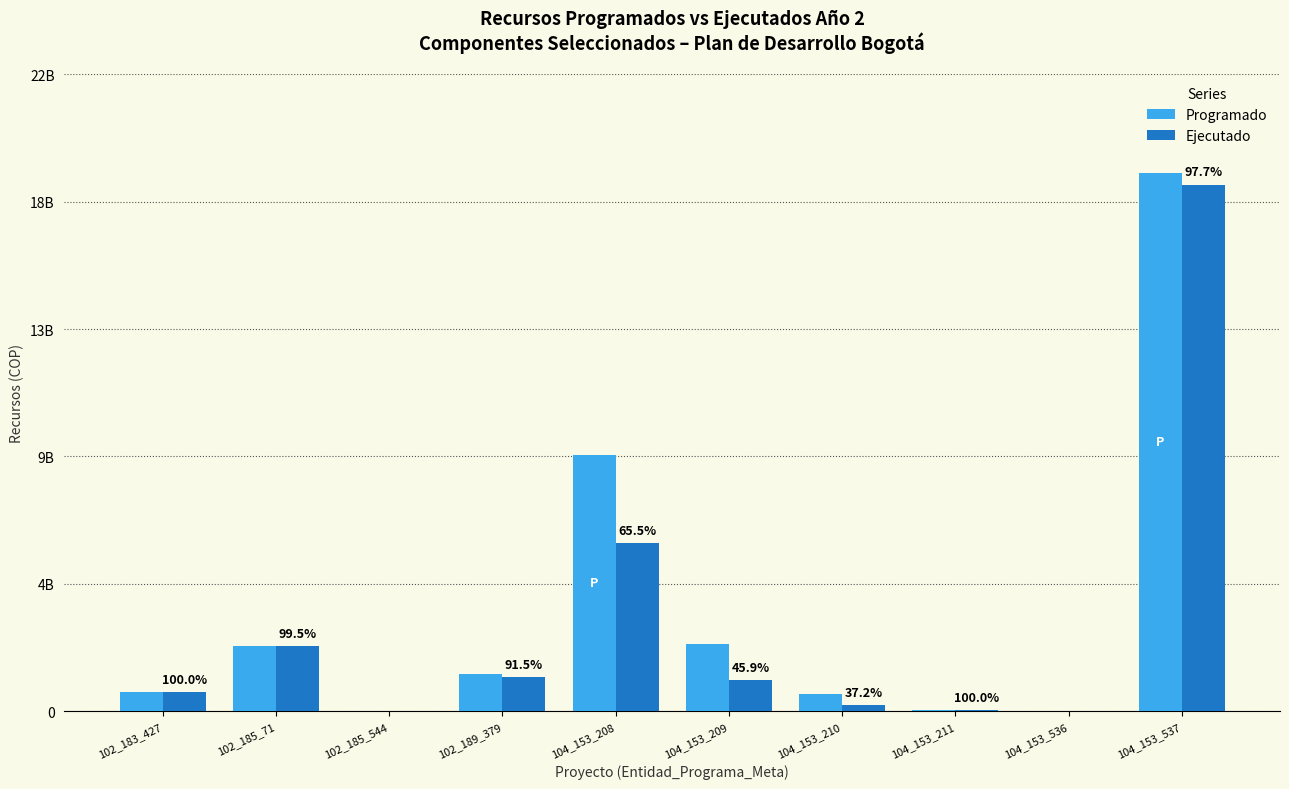

Are the bars grouped side by side (vs. stacked)?

Yes